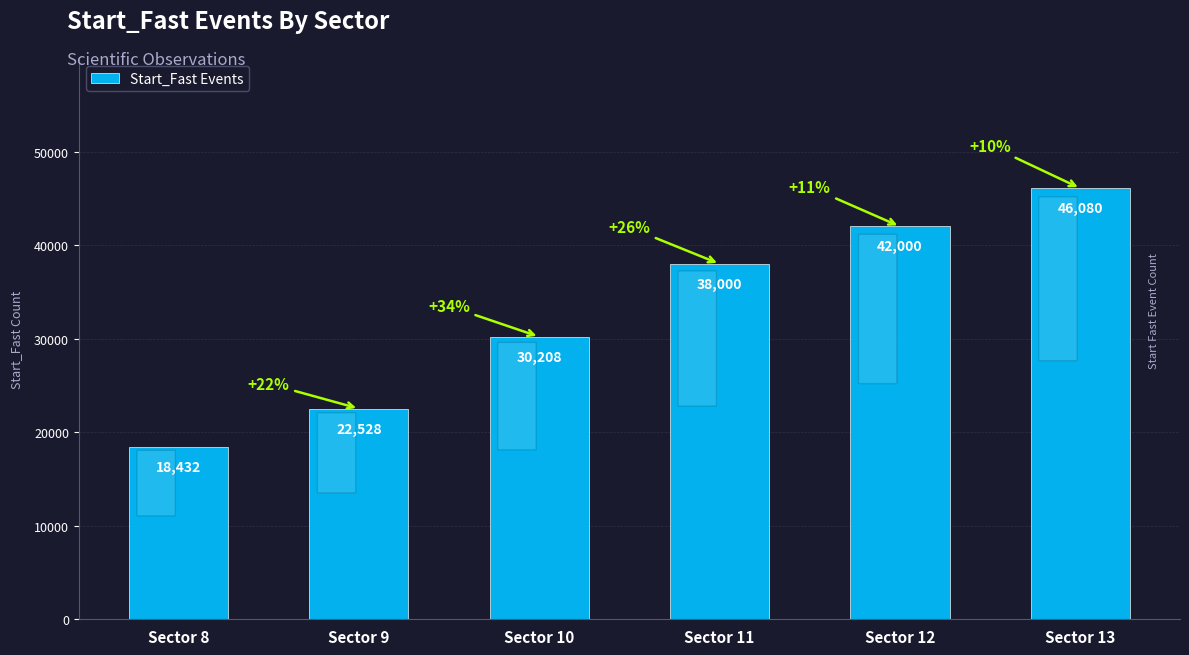

What is the sum of the values at Sector 13 and Sector 9?

68608